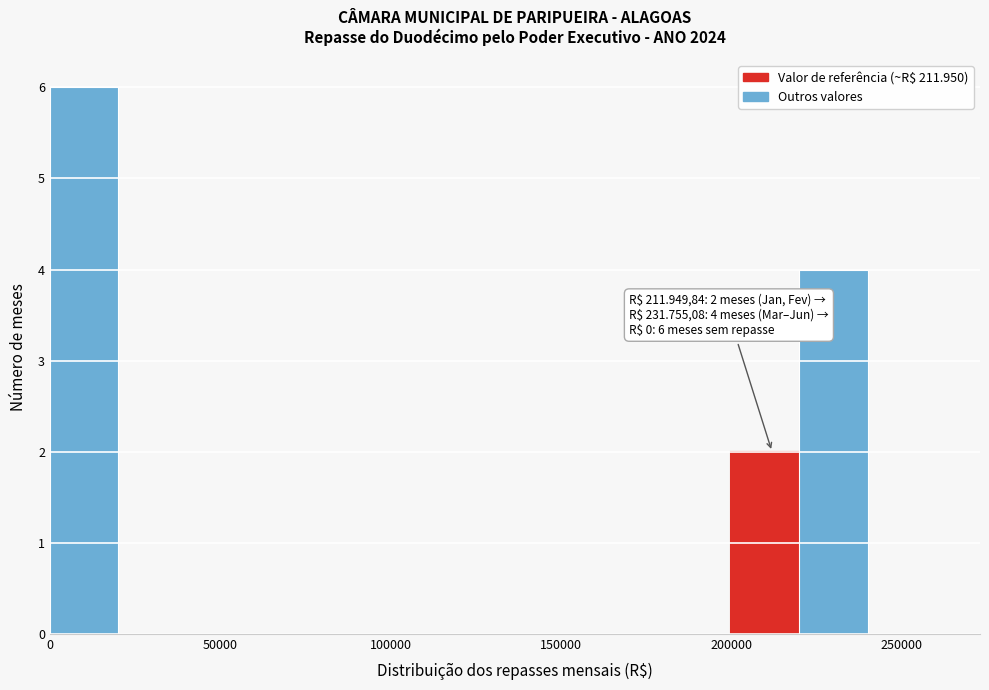

Which range on the x-axis has the tallest bar?

0 to 20000